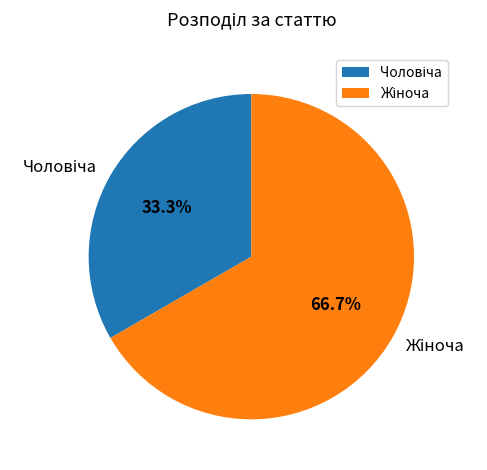

Is there a majority slice in this chart?

Yes